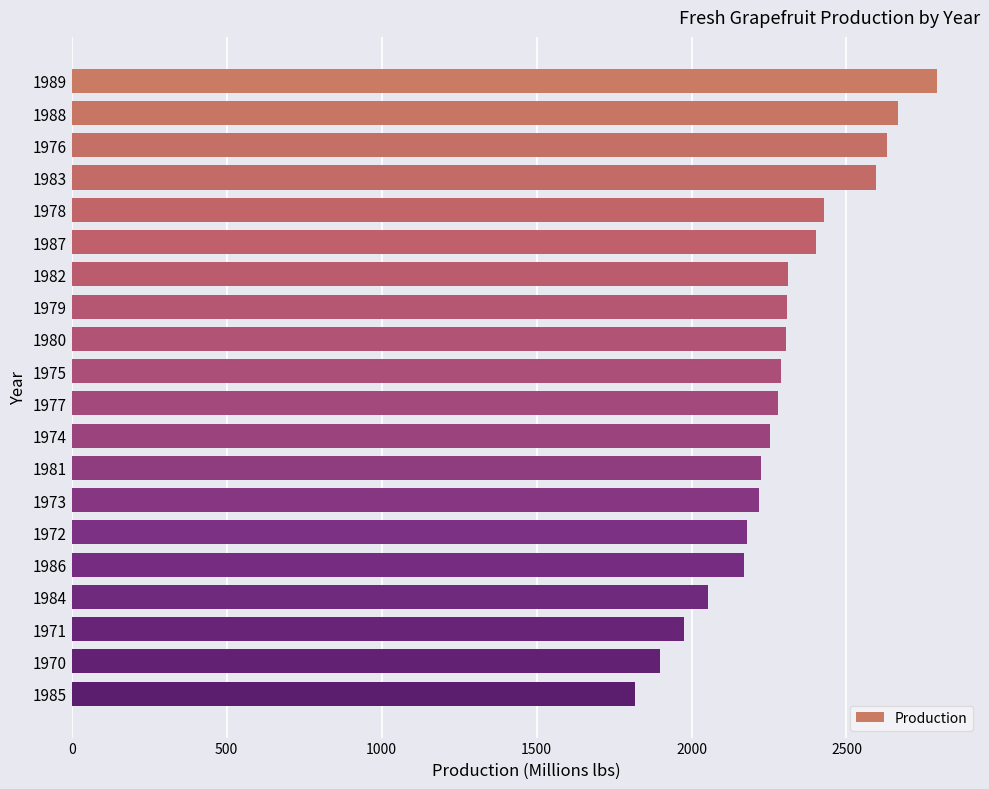

Is it true that the value at 1980 is 2304.3?

True